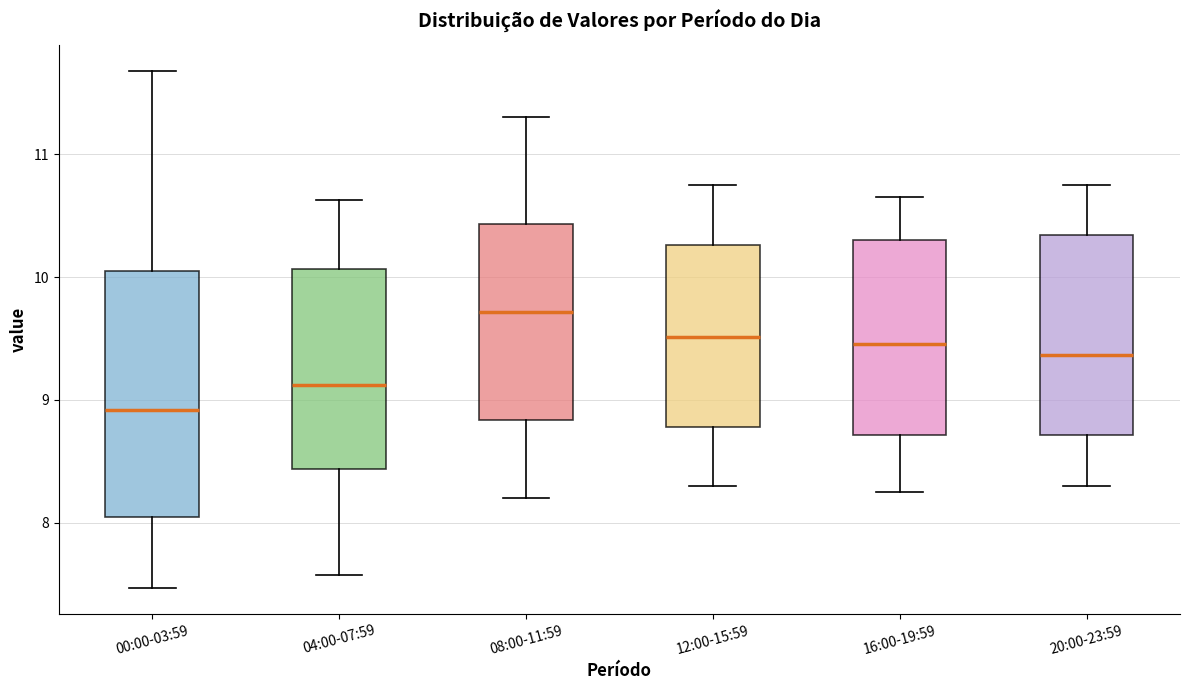

Reading left to right, transcribe this box plot: for each box, give where its median line is, the range the box spans, and where its two whiskers end, as read against the y-axis. The values are not printed on the chart, so give them approximately, as read against the axis.

00:00-03:59: median 8.9, box 8.0 to 10.1, whiskers 7.5 to 11.7
04:00-07:59: median 9.1, box 8.4 to 10.1, whiskers 7.6 to 10.6
08:00-11:59: median 9.7, box 8.8 to 10.4, whiskers 8.2 to 11.3
12:00-15:59: median 9.5, box 8.8 to 10.3, whiskers 8.3 to 10.8
16:00-19:59: median 9.5, box 8.7 to 10.3, whiskers 8.3 to 10.7
20:00-23:59: median 9.4, box 8.7 to 10.3, whiskers 8.3 to 10.8